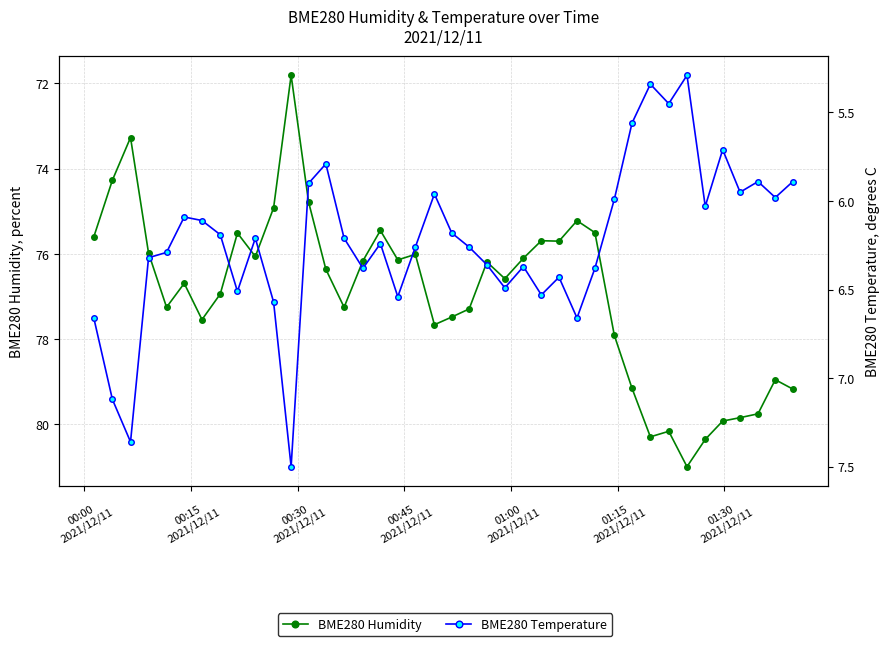

Does the chart have visible grid lines?

Yes